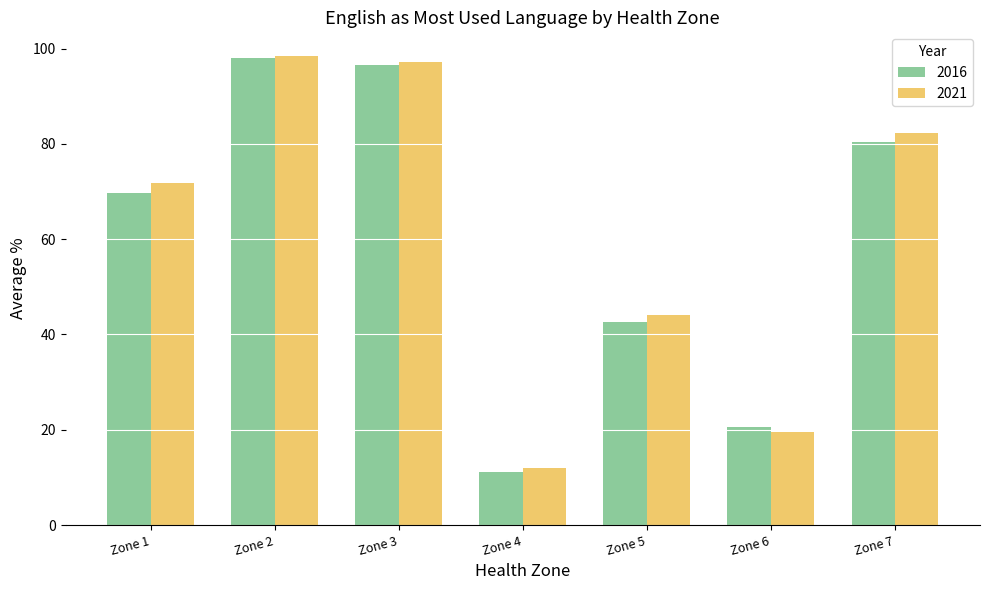

What is the difference between the 2016 values at Zone 7 and Zone 1?

10.7